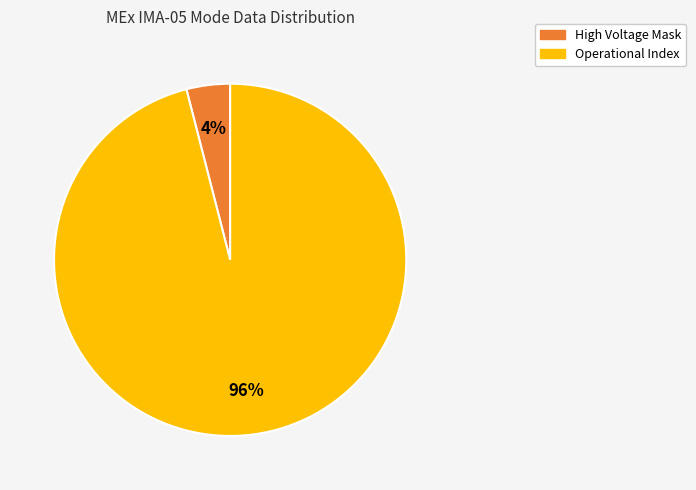

Is there any slice that represents more than half of the pie?

Yes